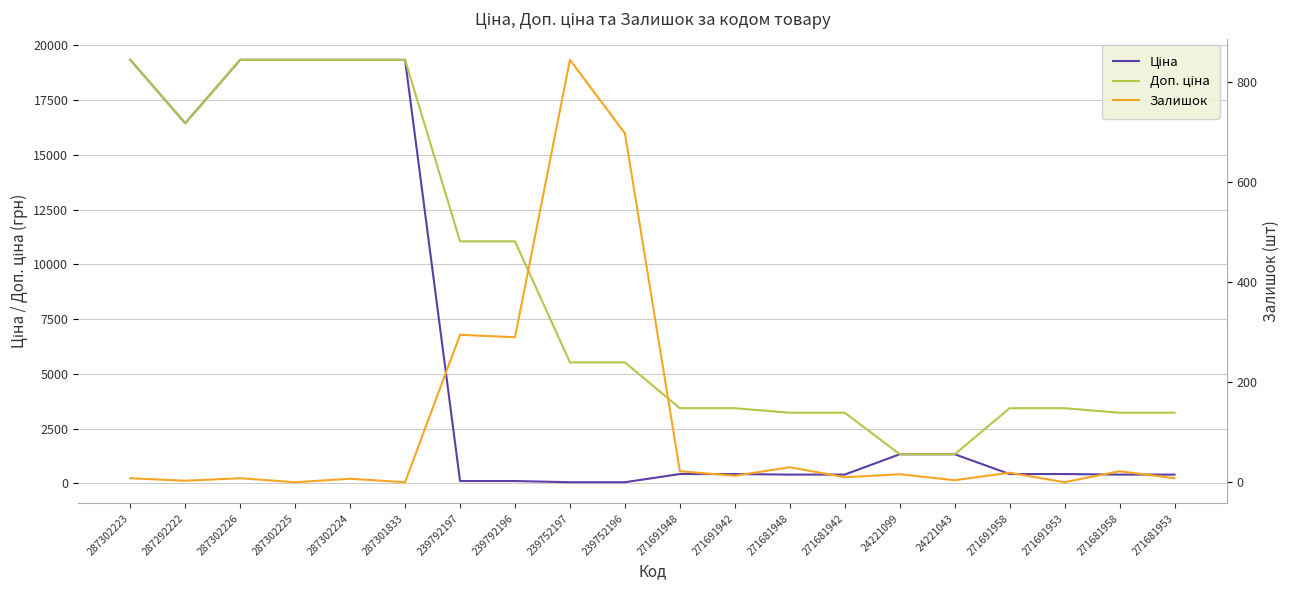

How many lines are shown in the chart?

3